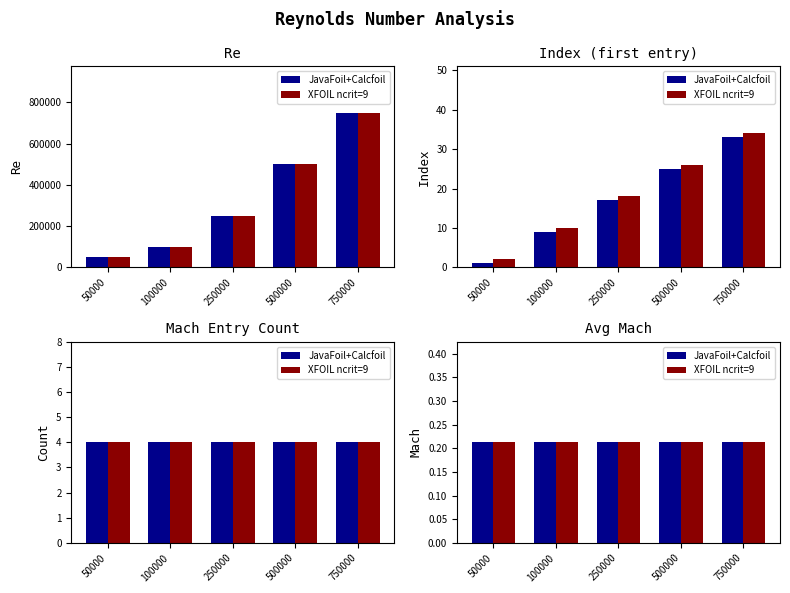

The value of XFOIL ncrit=9 at 250000 is 409785. True or false?

False